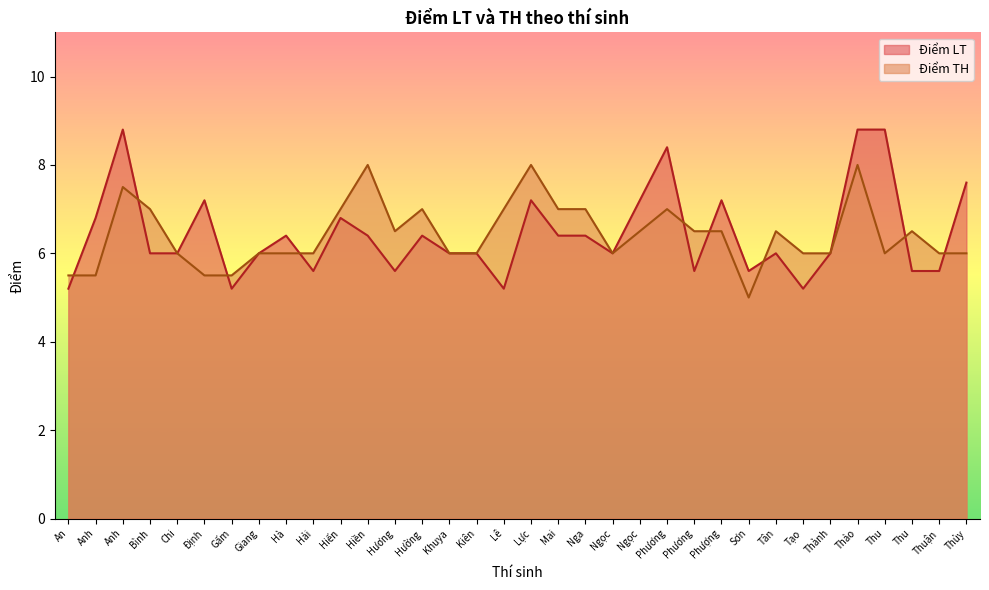

At Giang, list the series in order from smallest to largest.

Điểm LT, Điểm TH